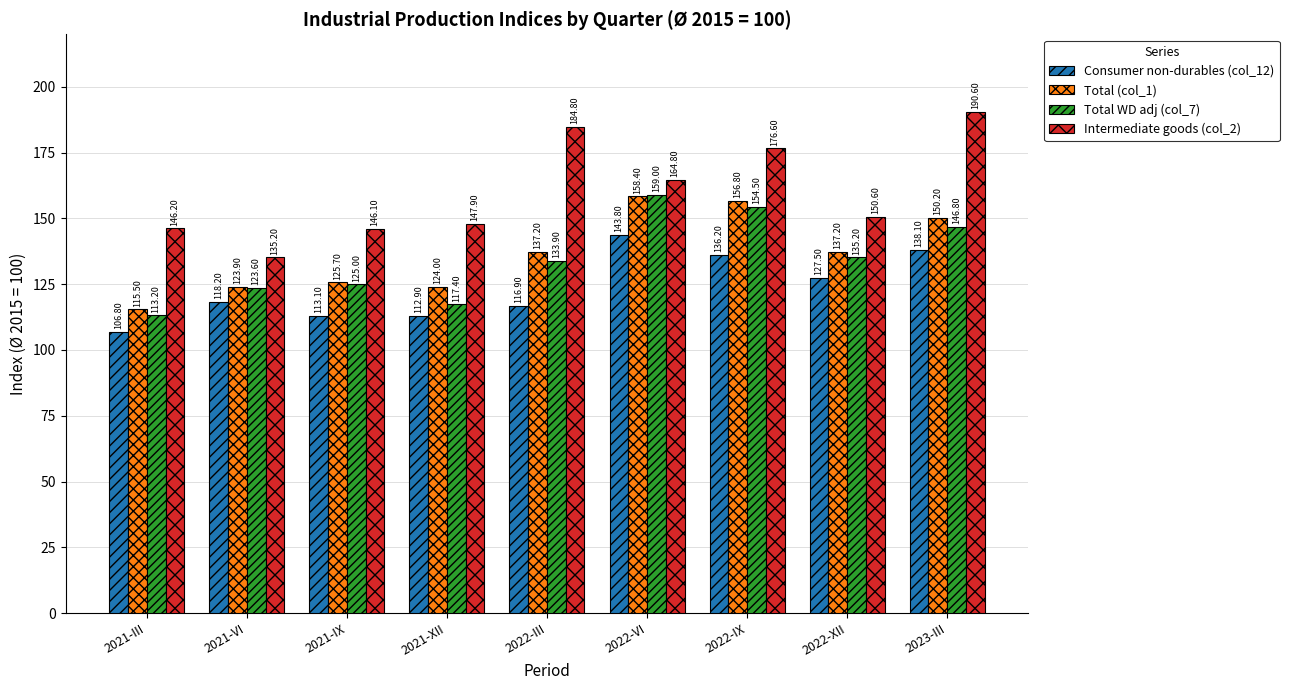

What are all the series names shown in the legend?

Consumer non-durables (col_12), Total (col_1), Total WD adj (col_7), Intermediate goods (col_2)